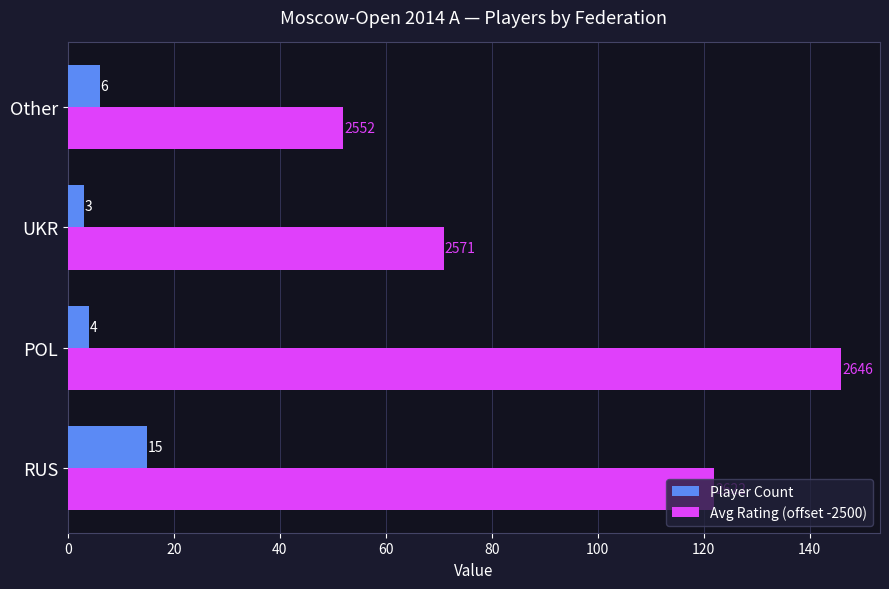

Where is Player Count nearest to the value 9?

Other